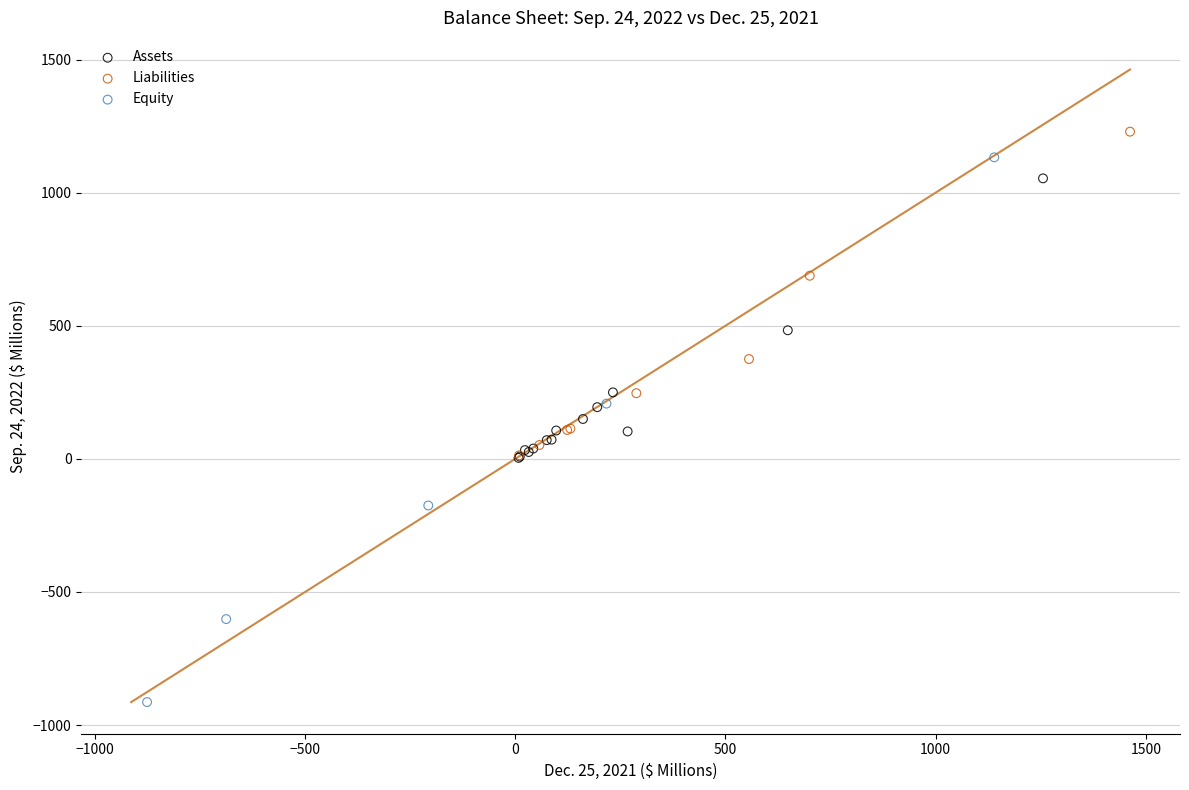

Which series contains the highest Y value?

Liabilities